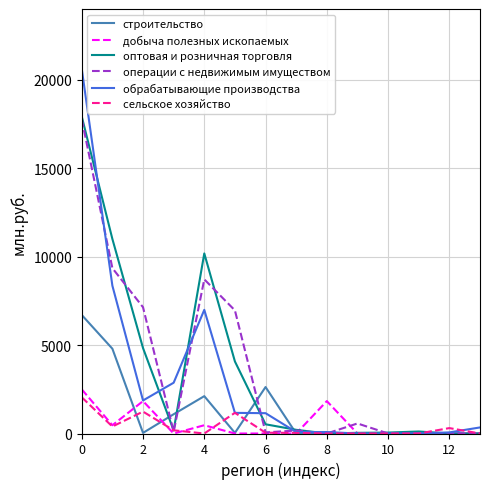

Which series has the largest range (max minus min)?

обрабатывающие производства